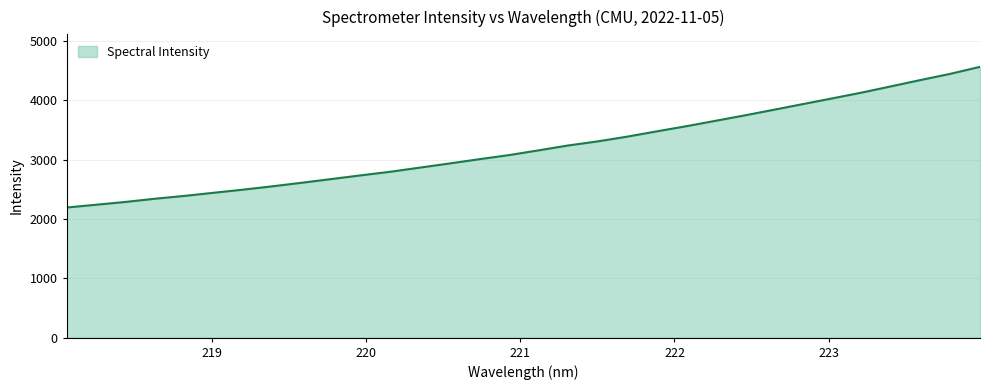

True or false: the data has more than 0 interior local peaks.

False